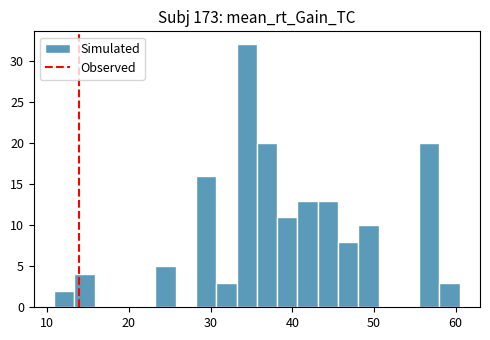

Read against the x-axis, roughly where is the centre of the tallest bar?

34